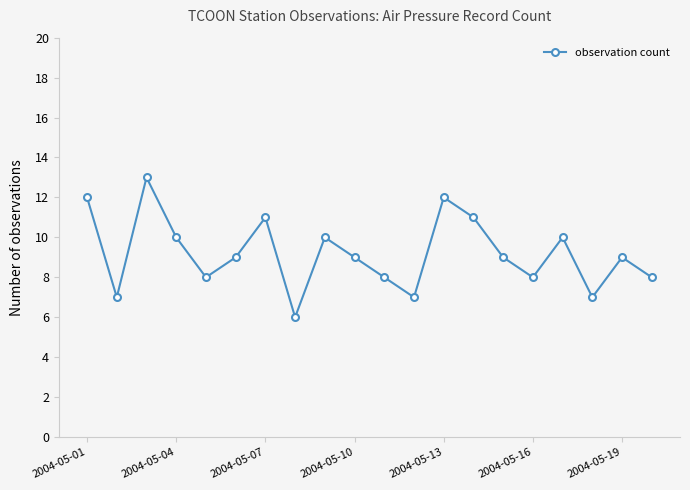

What is the value of the 1st point from the left?

12